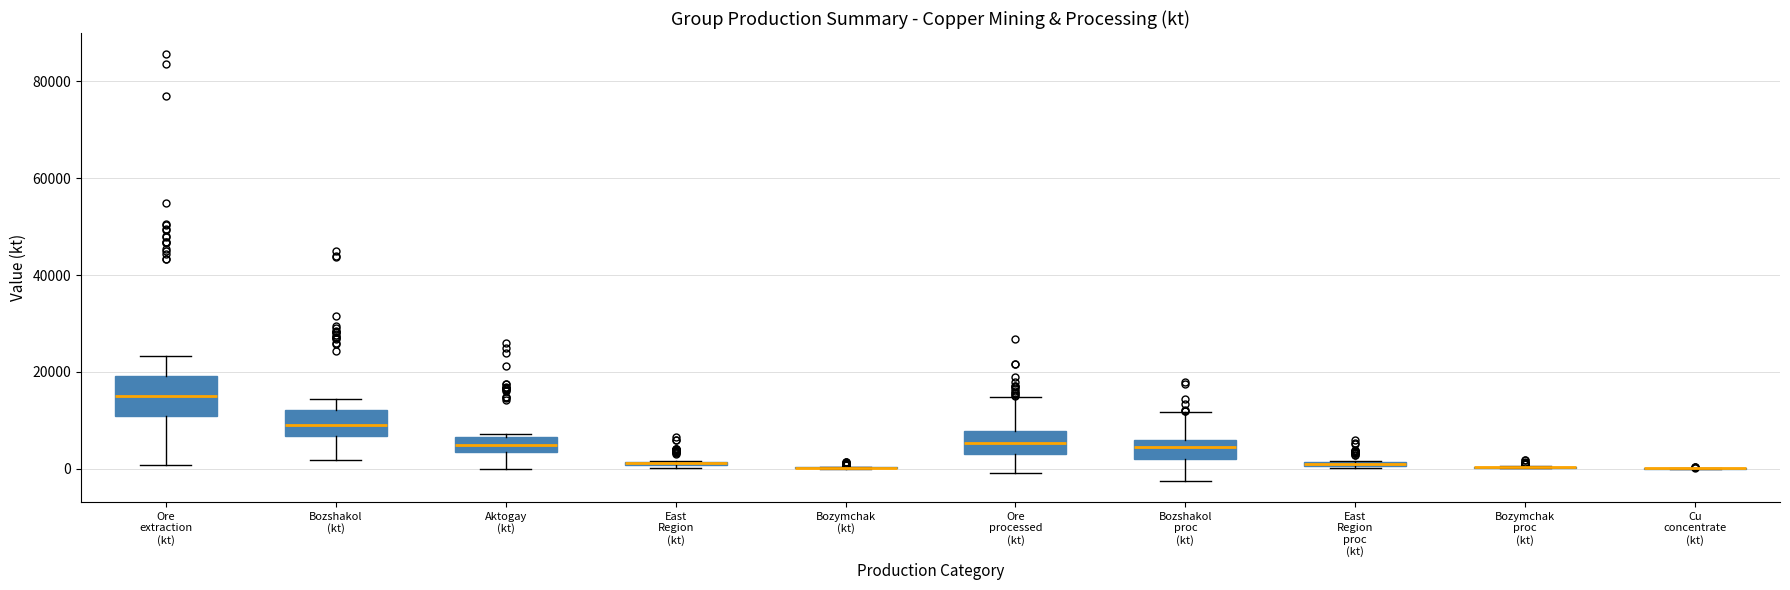

Comparing the boxes themselves (not the whiskers), which one is the tallest?

Ore extraction (kt)